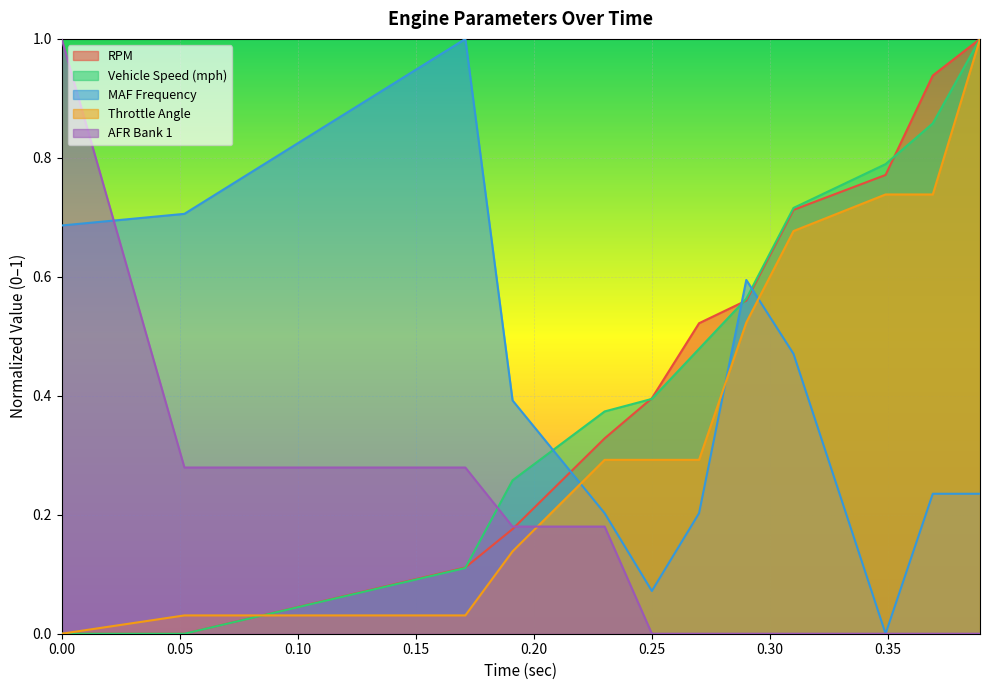

How many values in MAF Frequency are above zero?

11